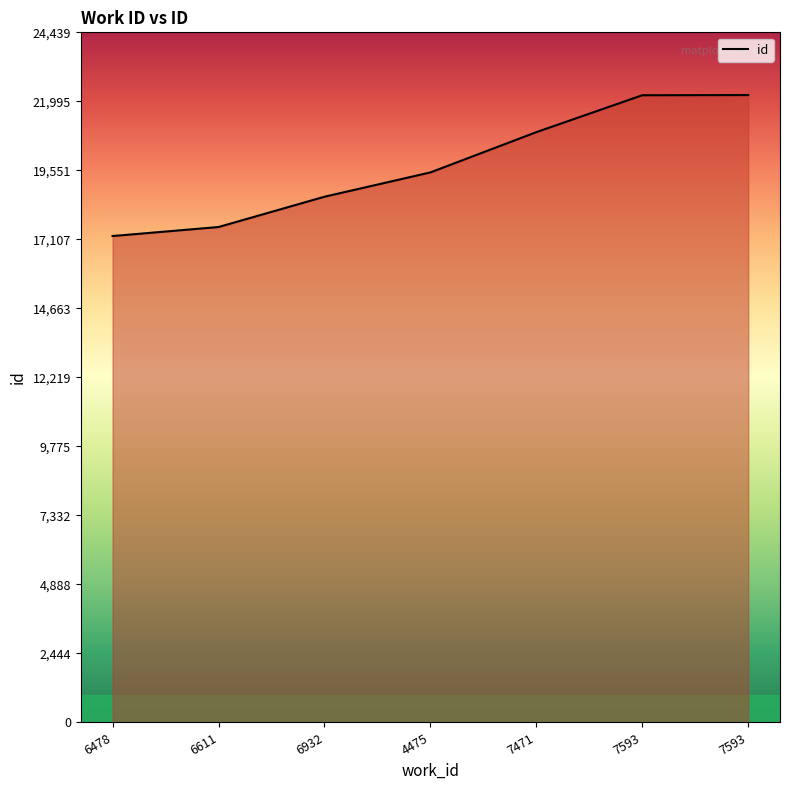

How many distinct data groups are displayed?

1